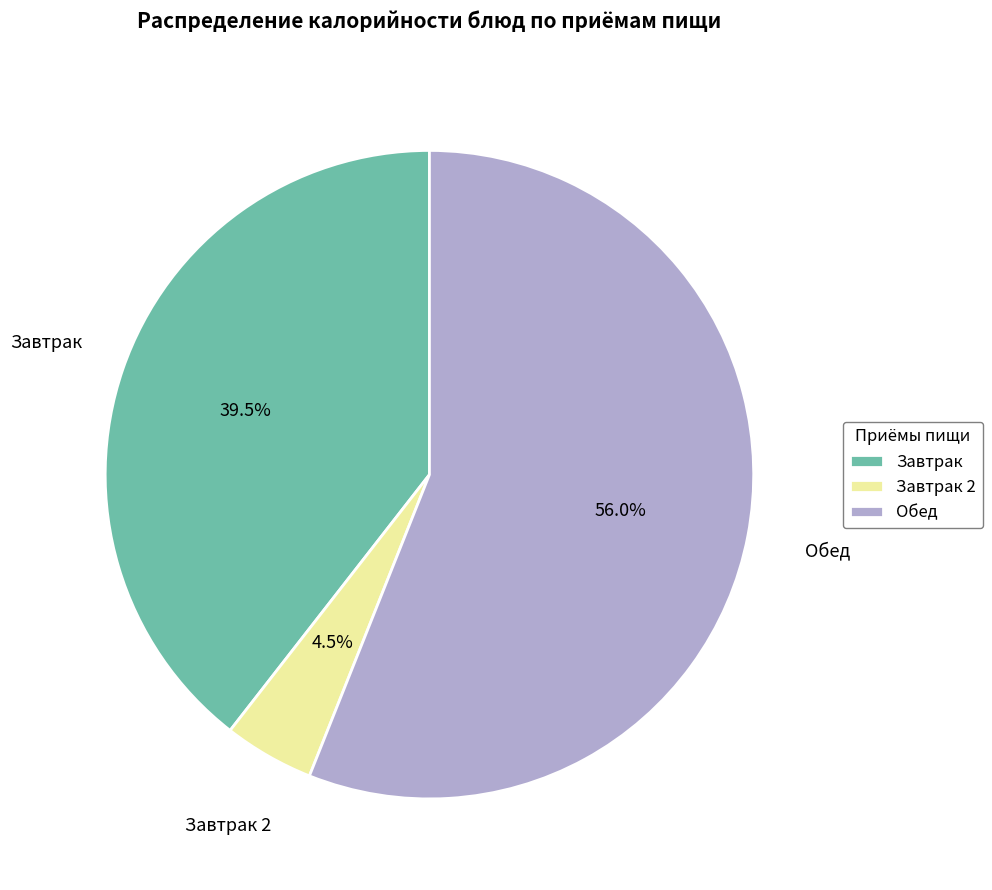

What percentage is NOT represented by Завтрак 2?

95.5%